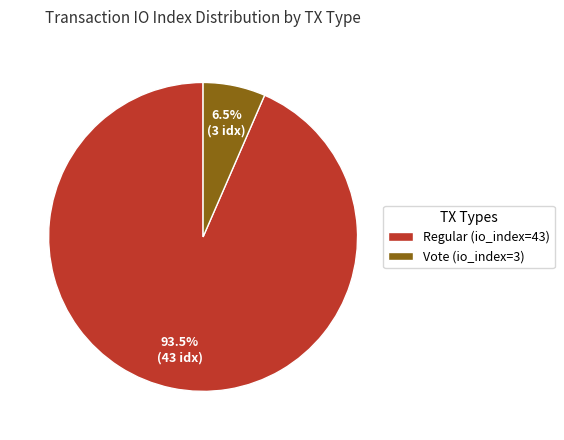

Does Vote (io_index=3) account for over 50% of the chart?

No